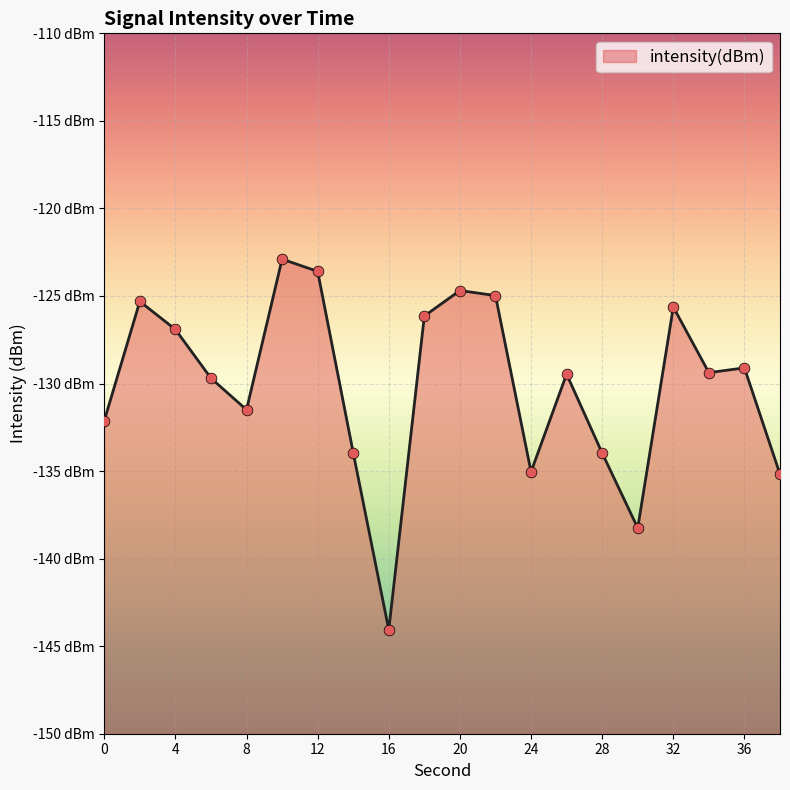

Between 14 and 32, which is larger?

32